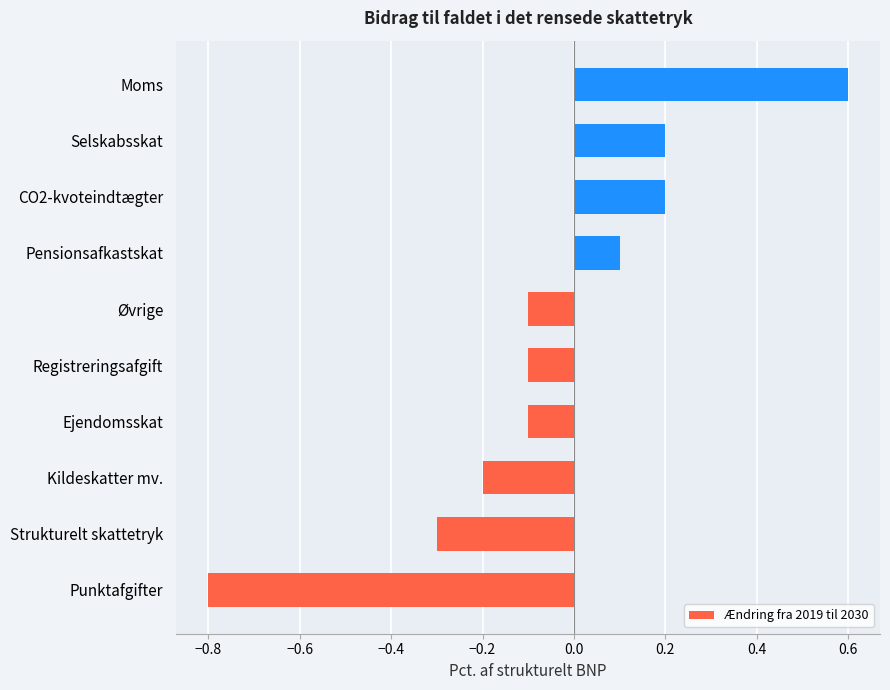

At which category does the chart reach its minimum across all series?

Punktafgifter